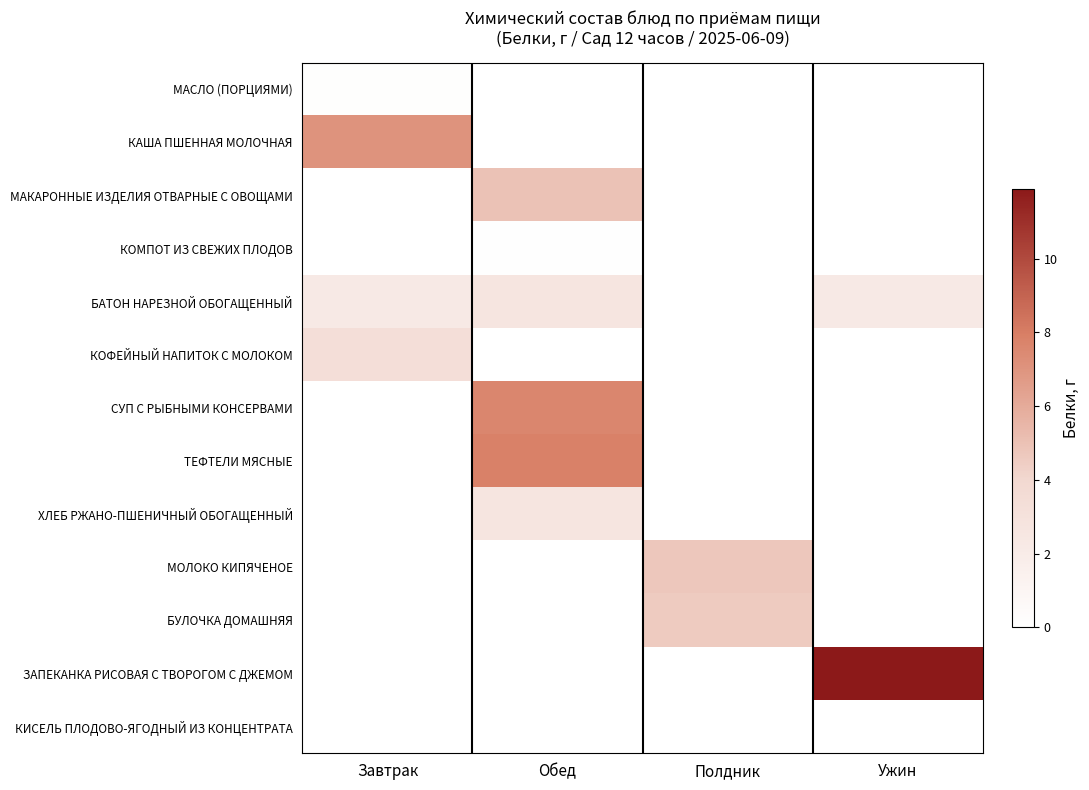

Which label corresponds to the largest value in the chart?

Ужин